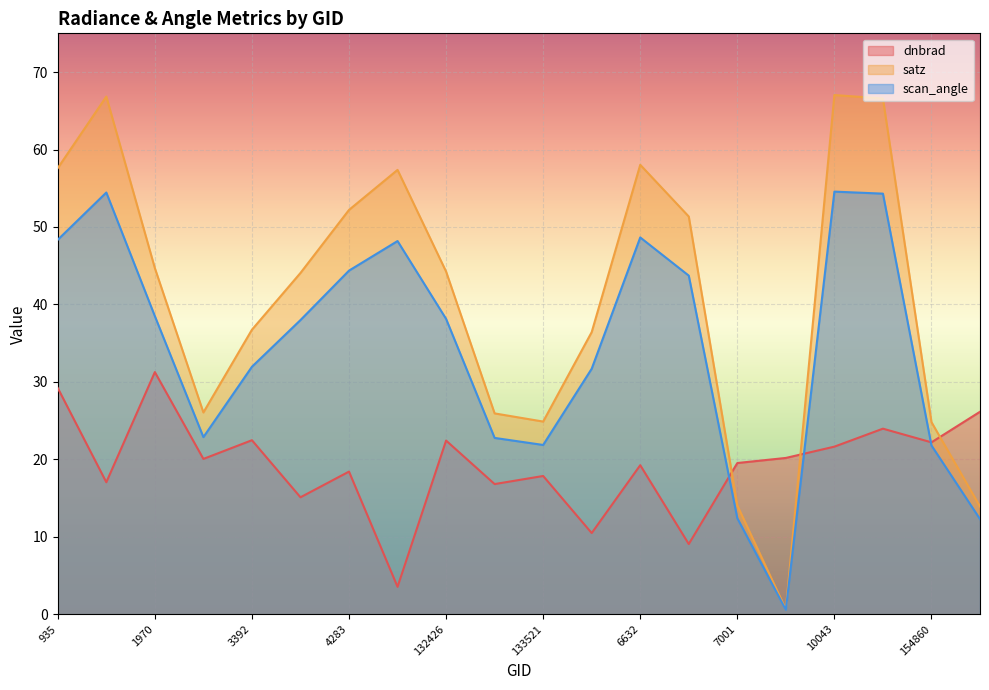

Reading left to right, transcribe all the data shown in this chart.

dnbrad: 935=29.2	1808=17.0	1970=31.3	2996=20.1	3392=22.5	121421=15.1	4283=18.4	123193=3.5	132426=22.4	5570=16.8	133521=17.9	6596=10.5	6632=19.2	139407=9.1	7001=19.5	150147=20.2	10043=21.6	154463=24.0	154860=22.2	10169=26.1
satz: 935=57.6	1808=66.8	1970=44.7	2996=26.1	3392=36.7	121421=44.1	4283=52.2	123193=57.4	132426=44.2	5570=25.9	133521=24.9	6596=36.4	6632=58.0	139407=51.3	7001=14.1	150147=0.7	10043=67.0	154463=66.6	154860=24.8	10169=13.9
scan_angle: 935=48.4	1808=54.5	1970=38.5	2996=22.9	3392=32.0	121421=38.0	4283=44.4	123193=48.2	132426=38.1	5570=22.8	133521=21.9	6596=31.7	6632=48.7	139407=43.7	7001=12.4	150147=0.6	10043=54.6	154463=54.3	154860=21.8	10169=12.3